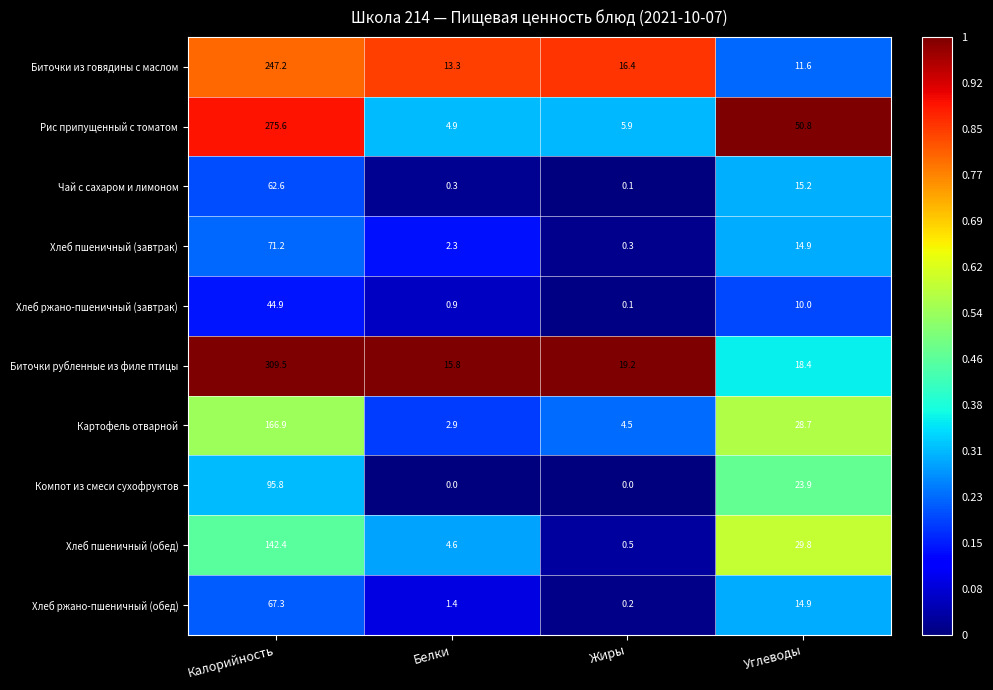

List the series in order of their peak value, lowest first.

Хлеб ржано-пшеничный (завтрак), Чай с сахаром и лимоном, Хлеб ржано-пшеничный (обед), Хлеб пшеничный (завтрак), Компот из смеси сухофруктов, Хлеб пшеничный (обед), Картофель отварной, Биточки из говядины с маслом, Рис припущенный с томатом, Биточки рубленные из филе птицы